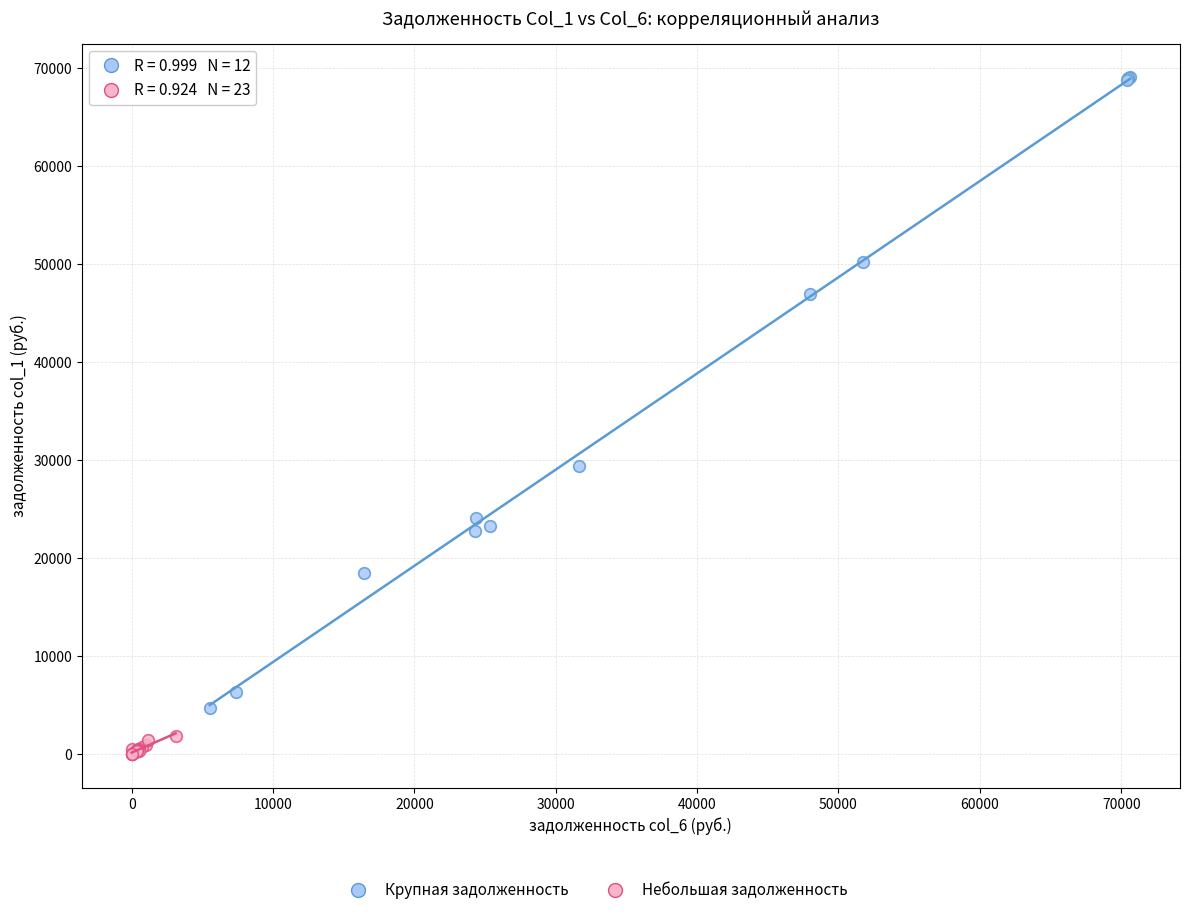

Which series has the largest Y range (max minus min)?

Крупная задолженность